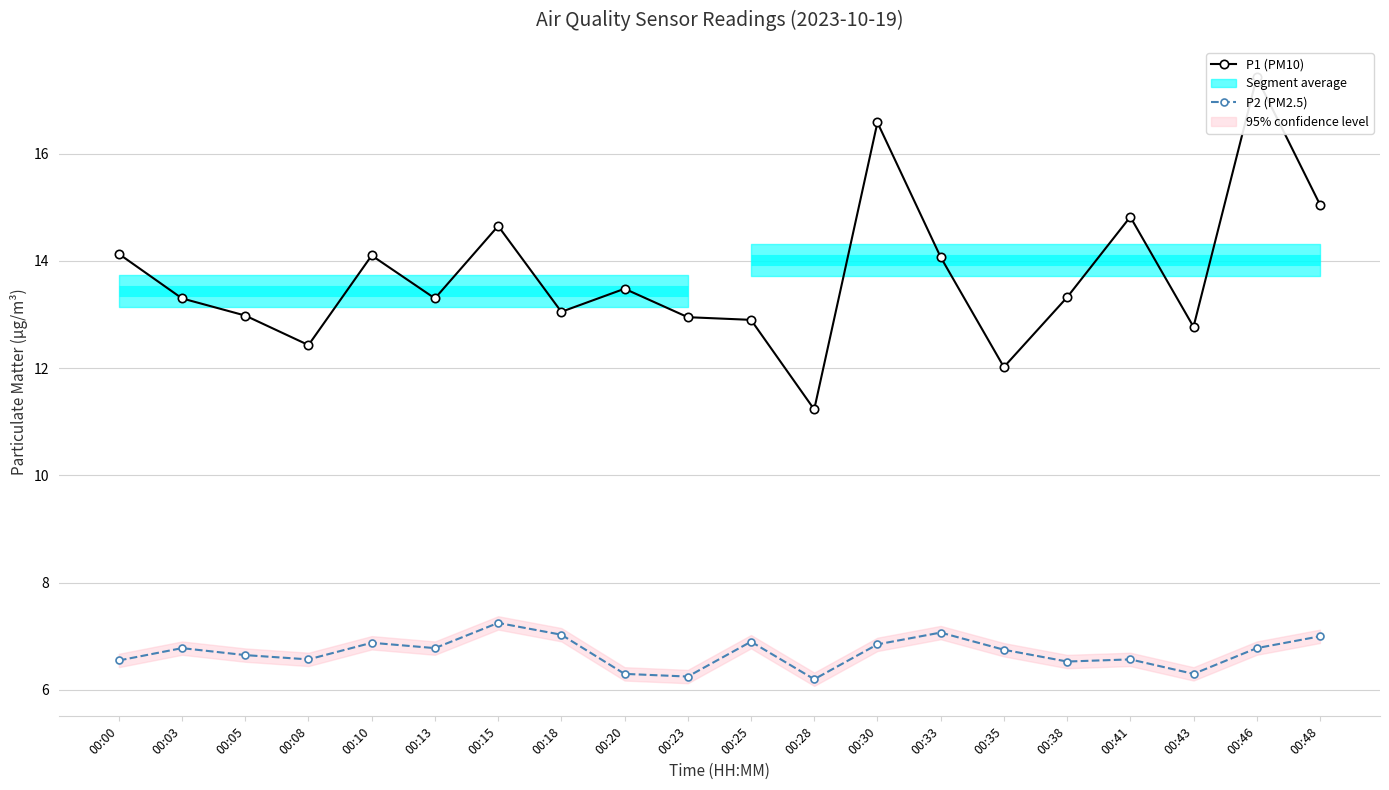

Does the chart have visible grid lines?

Yes